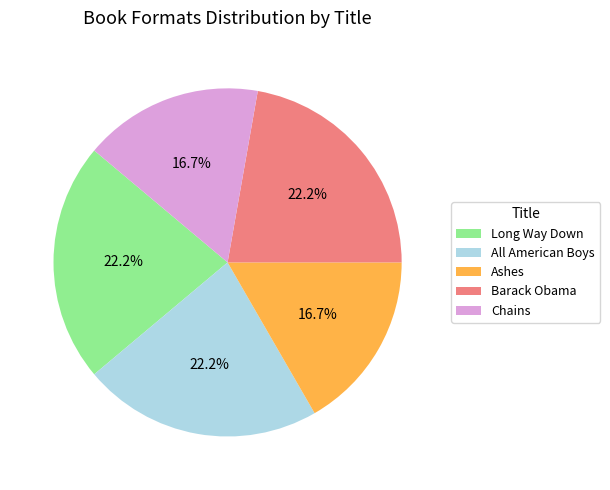

To the nearest percent, what percentage of the pie is Barack Obama?

22%